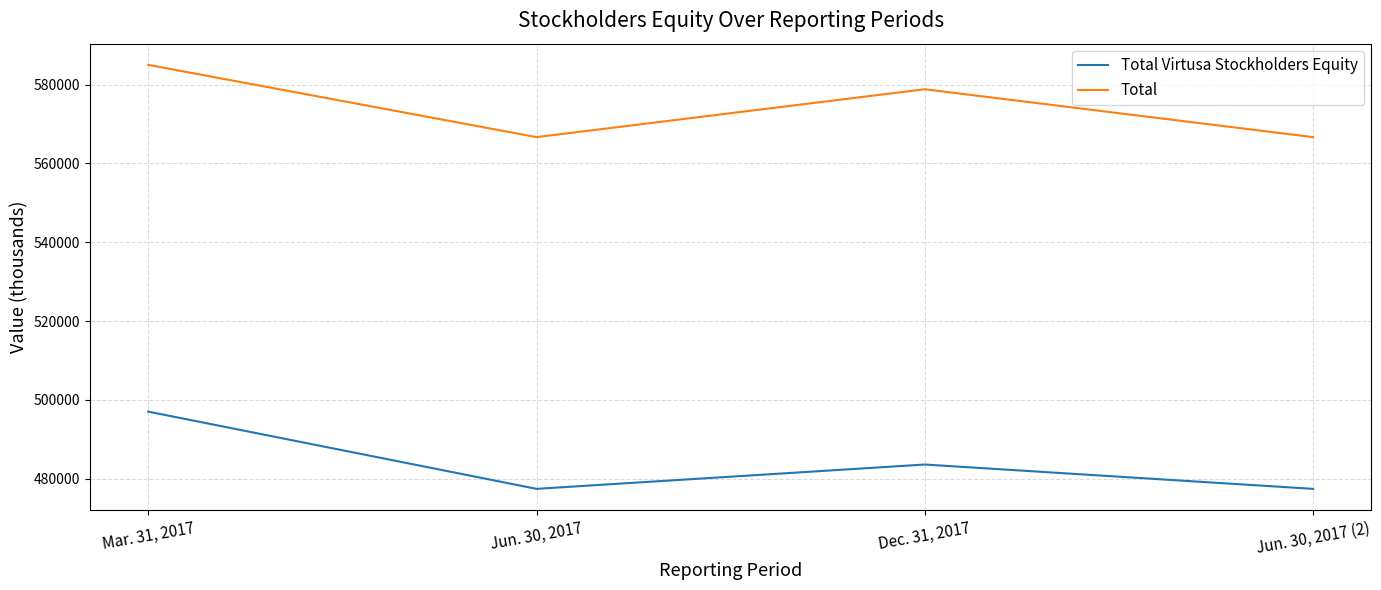

The Total Virtusa Stockholders Equity series shows 483606 at Dec. 31, 2017. True or false?

True